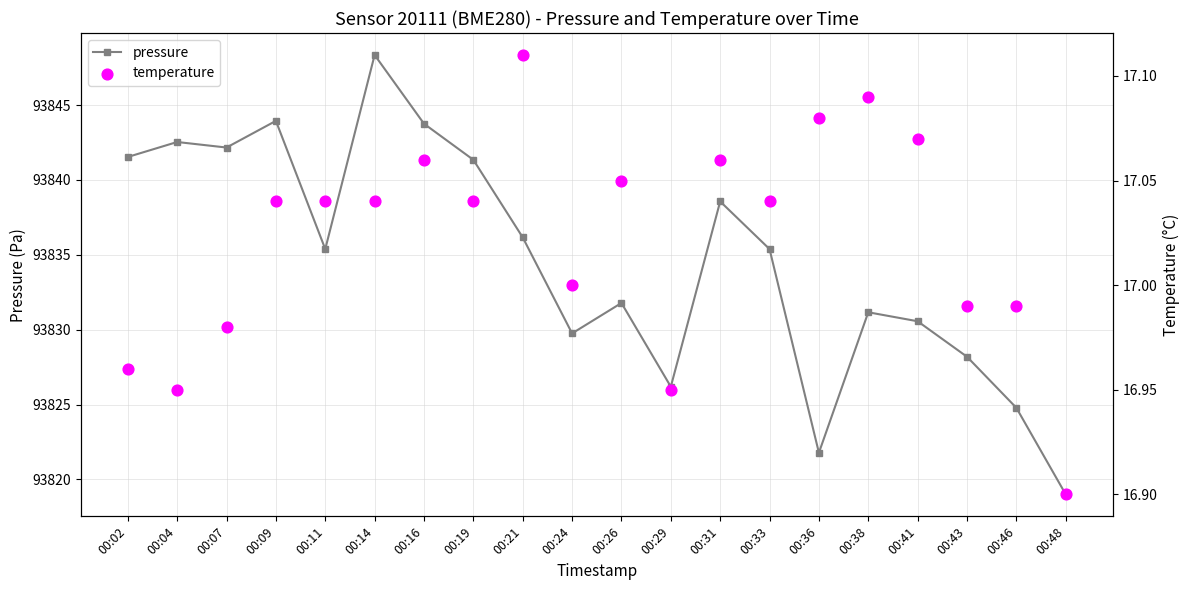

Which series has the largest total across all categories?

pressure